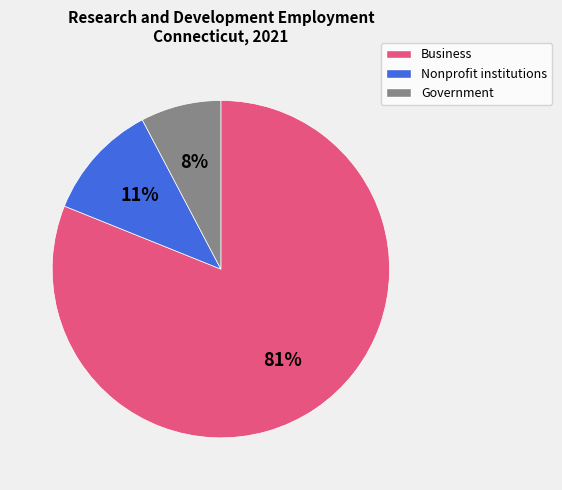

To the nearest percent, what is the difference between the Nonprofit institutions and Business slice percentages?

70%